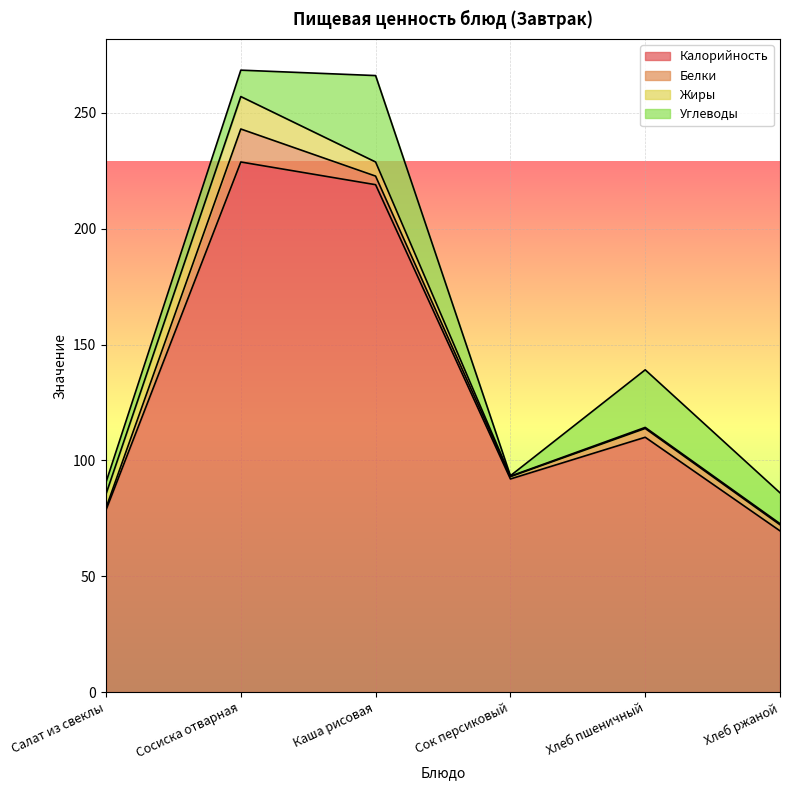

How many series are shown in this chart?

4